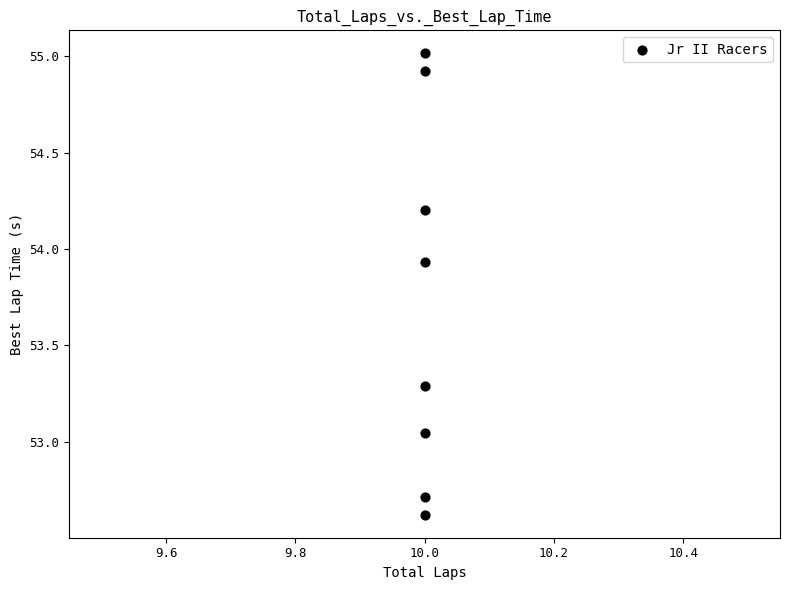

What is the range of Y values (max minus min)?

2.4